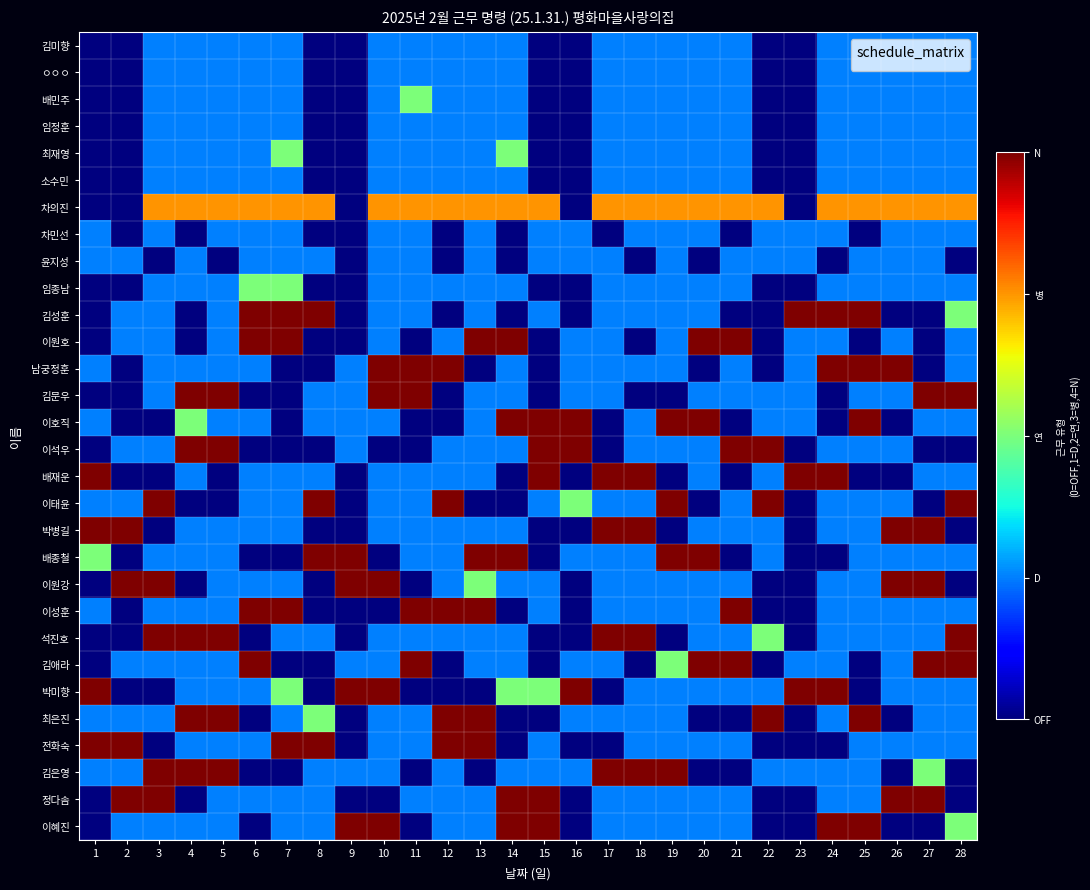

At how many categories does at least one series exceed 2?

28